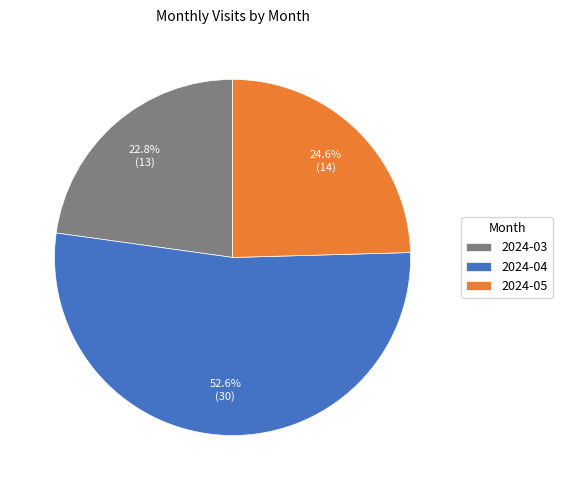

Count the number of slices in the pie.

3